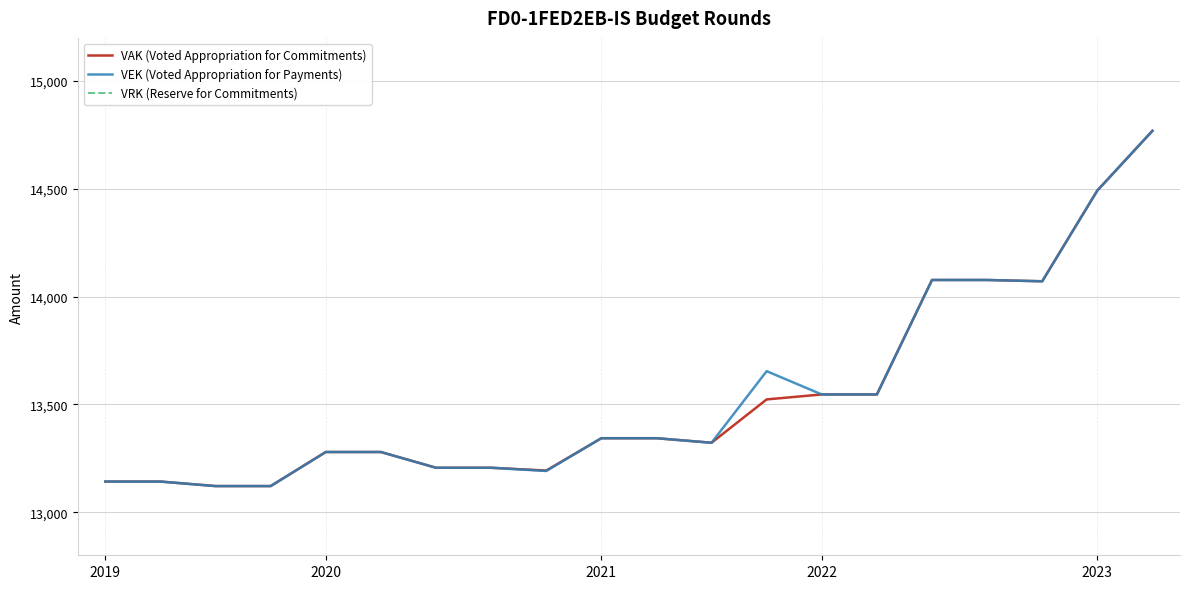

True or false: VEK (Voted Appropriation for Payments) has a value of 14077 at 16.

True